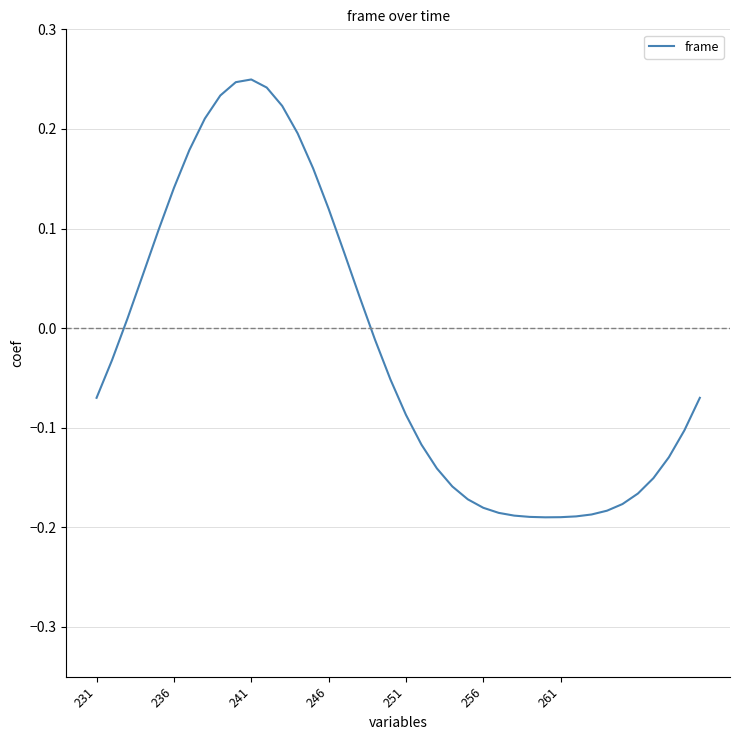

Does the chart display data point markers on the line(s)?

No